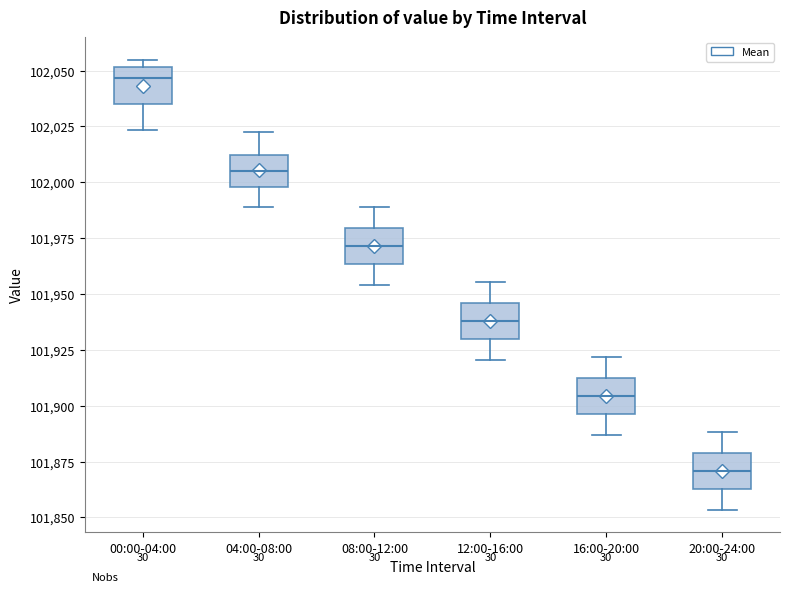

Reading left to right, read every box against the y-axis: the position of its median line, the range the box covers, and the ends of its whiskers. The values are not printed on the chart, so give them approximately, as read against the axis.

00:00-04:00: median 102045, box 102035 to 102050, whiskers 102025 to 102055
04:00-08:00: median 102005, box 102000 to 102010, whiskers 101990 to 102025
08:00-12:00: median 101970, box 101965 to 101980, whiskers 101955 to 101990
12:00-16:00: median 101940, box 101930 to 101945, whiskers 101920 to 101955
16:00-20:00: median 101905, box 101895 to 101910, whiskers 101885 to 101920
20:00-24:00: median 101870, box 101865 to 101880, whiskers 101855 to 101890